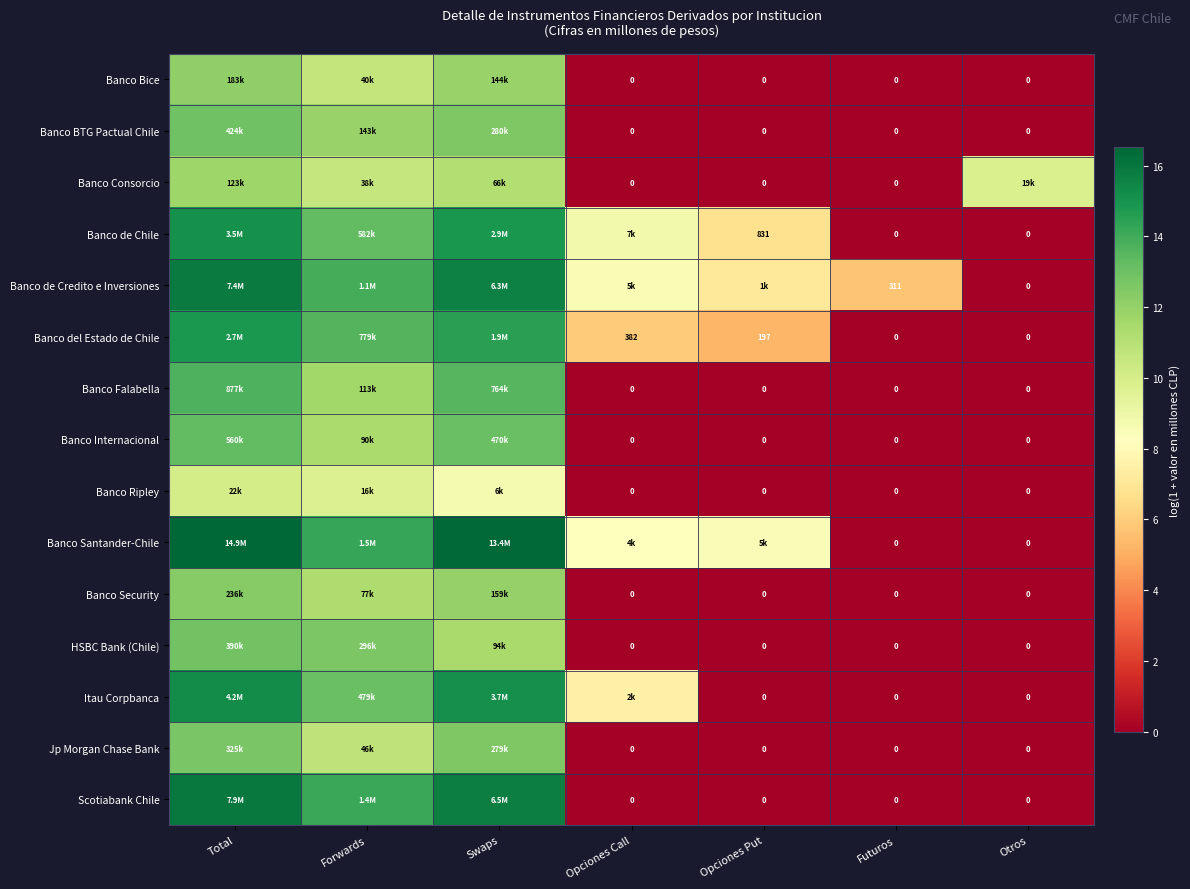

How many categories are shown in the chart?

7